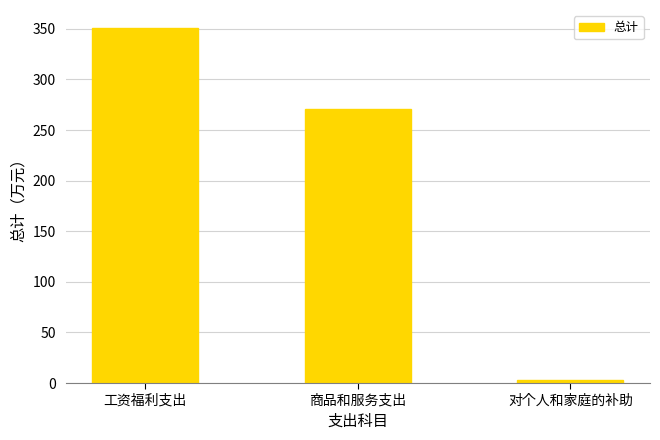

Between 商品和服务支出 and 工资福利支出, which is larger?

工资福利支出